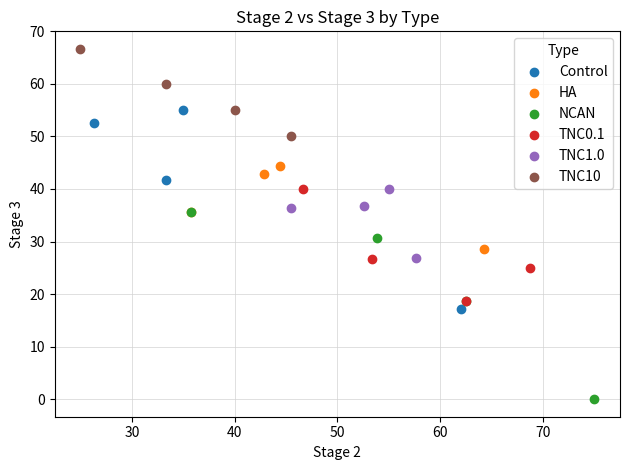

Which series contains the highest Y value?

TNC10